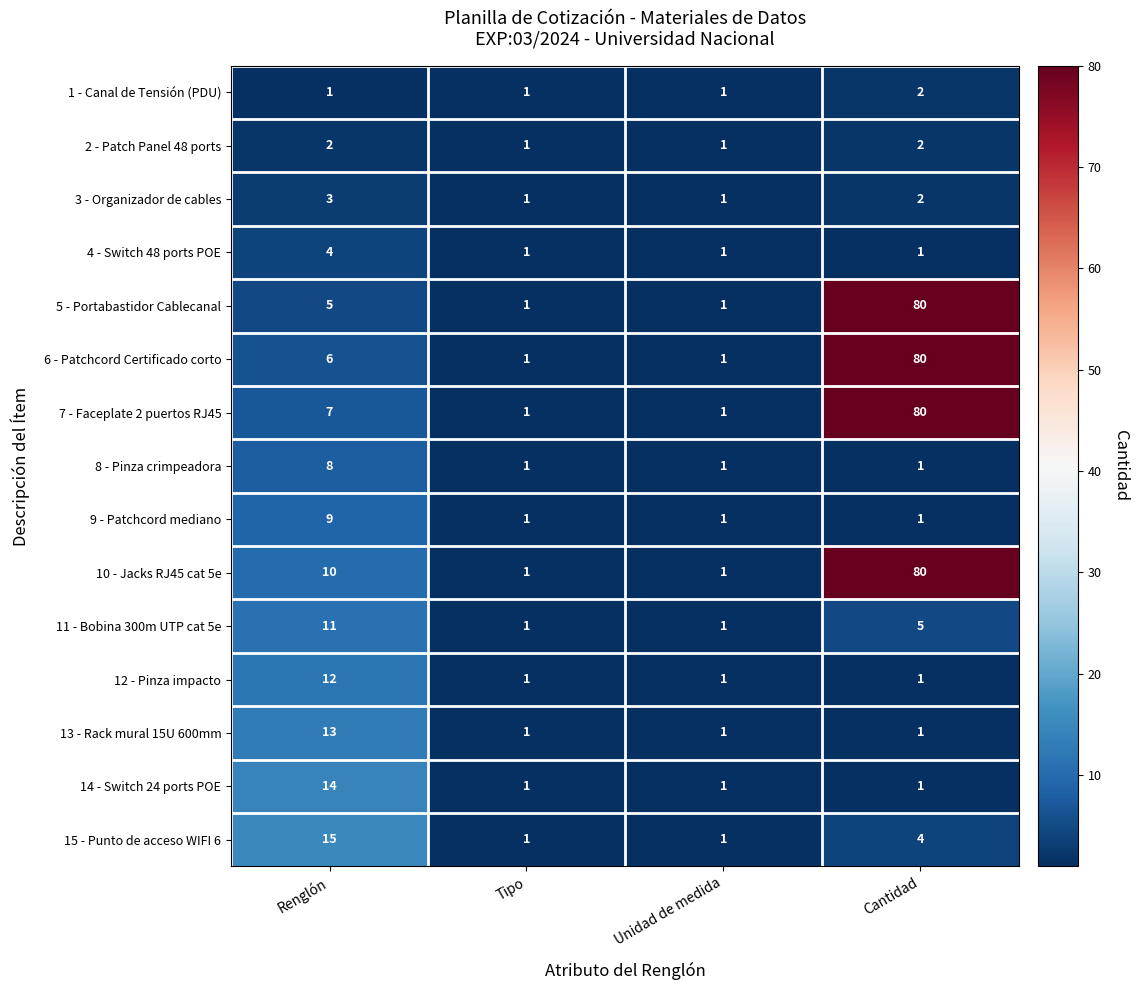

What is the sum of all 12 - Pinza impacto values?

15